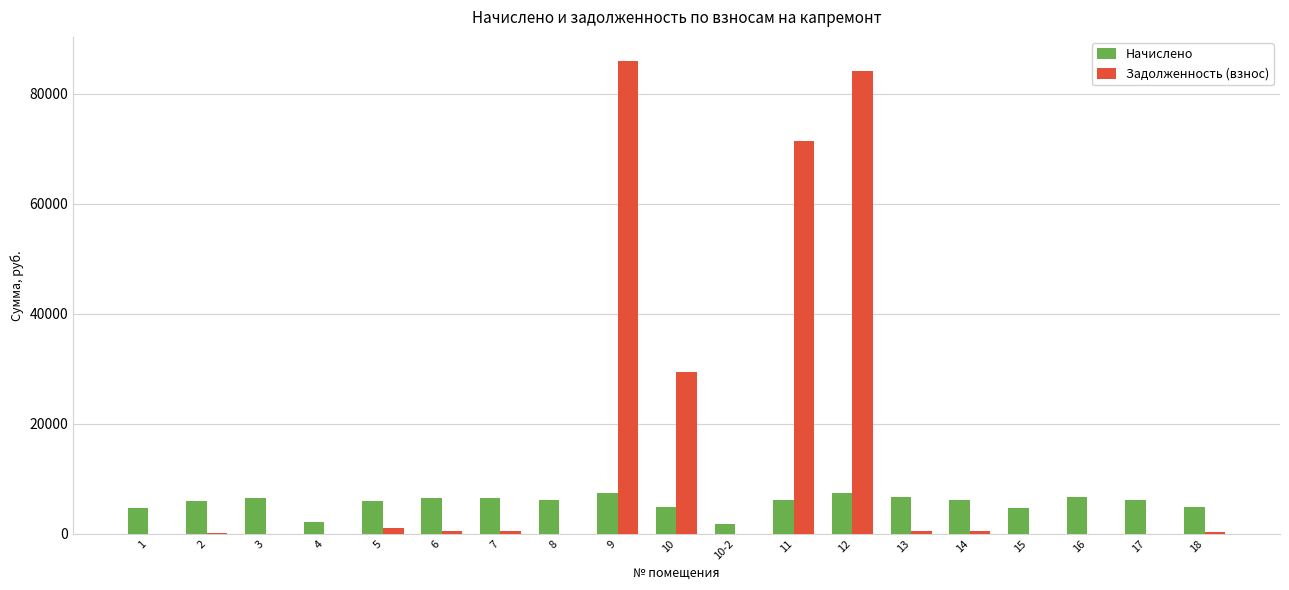

How many data points does each series have?

19